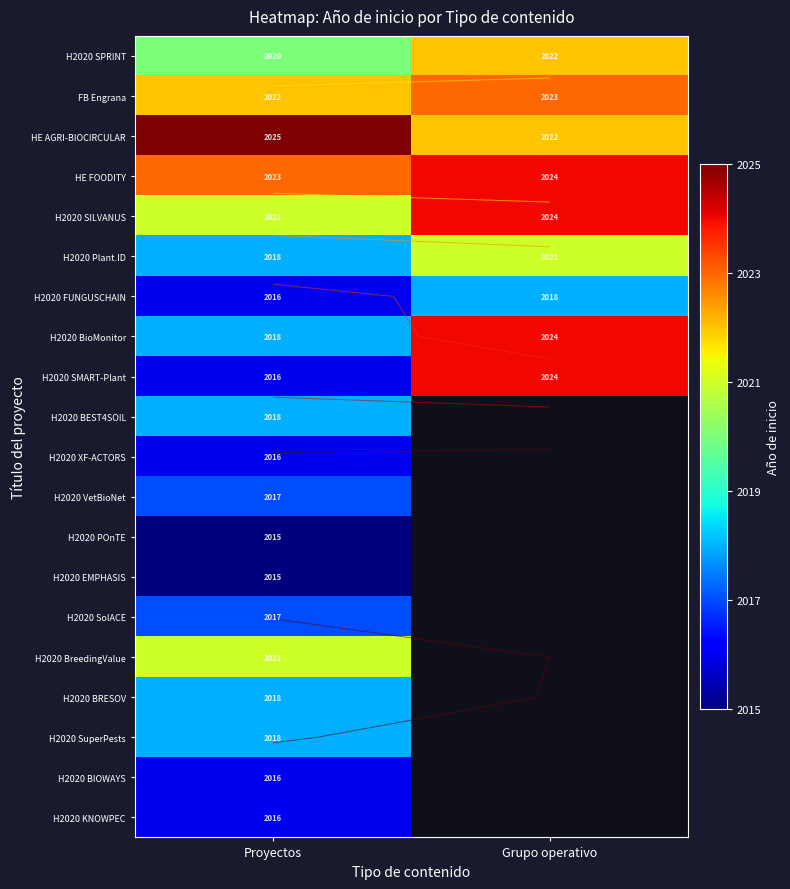

Which series changed the most between Proyectos and Grupo operativo?

H2020 SMART-Plant